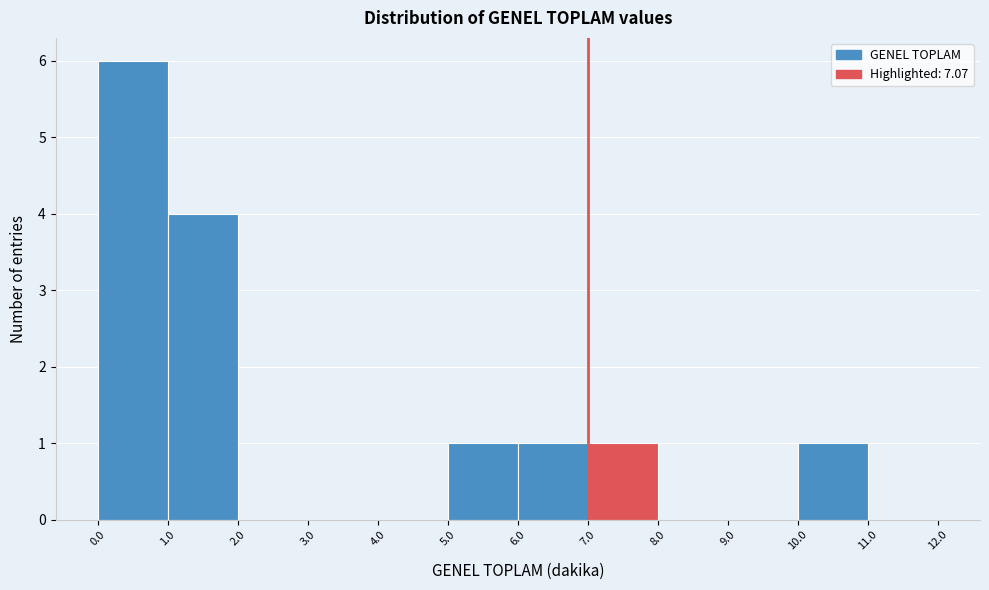

Reading left to right, list every bar in this chart as the range it spans on the x-axis followed by its height. The values are not printed on the chart, so give them approximately, as read against the axis.

0.0 to 1.0: 6
1.0 to 2.0: 4
2.0 to 3.0: 0
3.0 to 4.0: 0
4.0 to 5.0: 0
5.0 to 6.0: 1
6.0 to 7.0: 1
7.0 to 8.0: 1
8.0 to 9.0: 0
9.0 to 10.0: 0
10.0 to 11.0: 1
11.0 to 12.0: 0